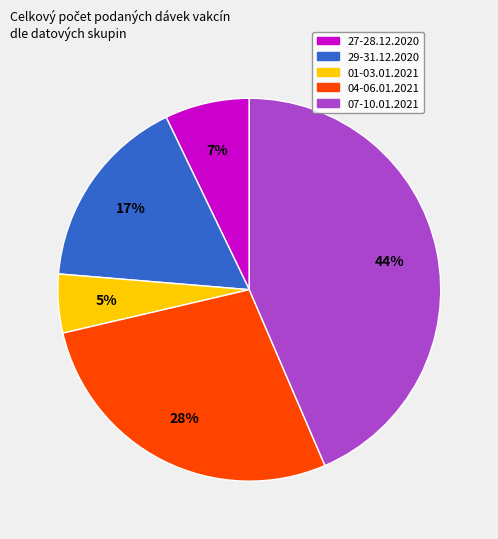

Which slice is the smallest?

01-03.01.2021